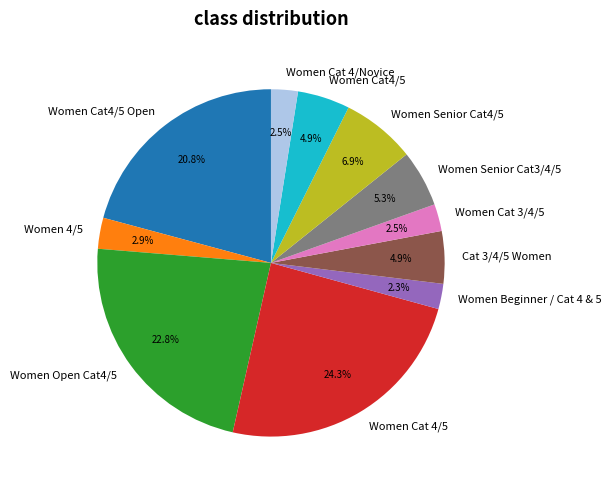

To the nearest percent, what is the combined percentage of Women Cat 3/4/5 and Women Cat 4/Novice?

5%